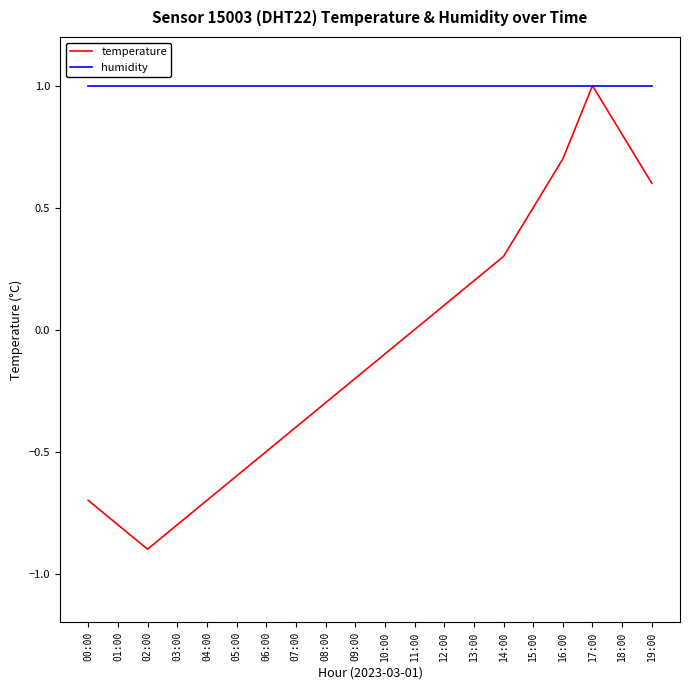

Reading left to right, list all the values displayed in this chart.

temperature: -0.7	-0.8	-0.9	-0.8	-0.7	-0.6	-0.5	-0.4	-0.3	-0.2	-0.1	0.0	0.1	0.2	0.3	0.5	0.7	1.0	0.8	0.6
humidity: 1.0	1.0	1.0	1.0	1.0	1.0	1.0	1.0	1.0	1.0	1.0	1.0	1.0	1.0	1.0	1.0	1.0	1.0	1.0	1.0